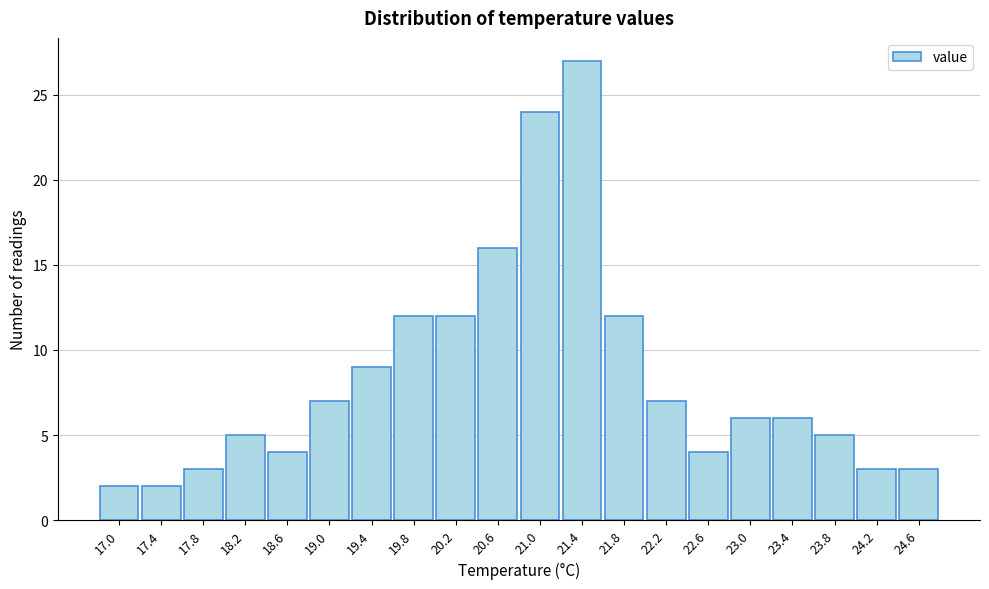

Reading left to right, extract all data points from this chart.

17.0=2	17.4=2	17.8=3	18.2=5	18.6=4	19.0=7	19.4=9	19.8=12	20.2=12	20.6=16	21.0=24	21.4=27	21.8=12	22.2=7	22.6=4	23.0=6	23.4=6	23.8=5	24.2=3	24.6=3